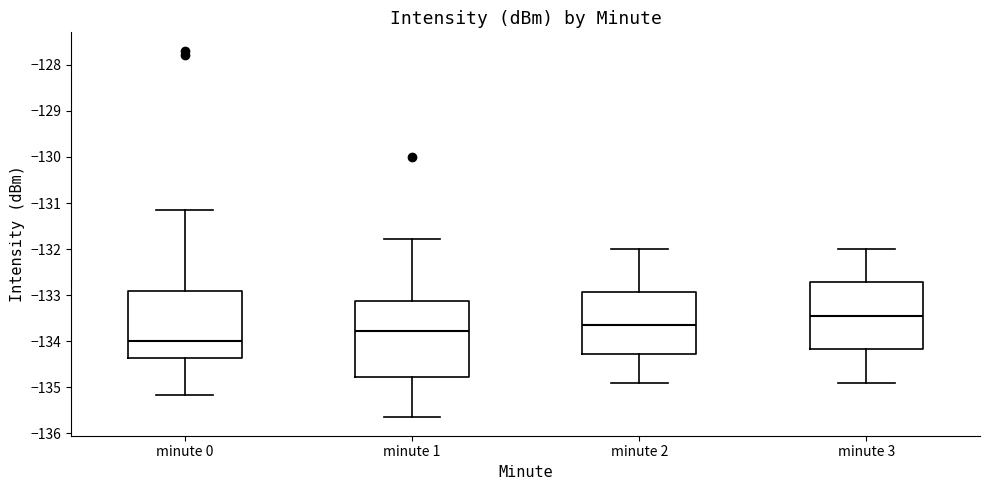

Reading left to right, read every box against the y-axis: the position of its median line, the range the box covers, and the ends of its whiskers. The values are not printed on the chart, so give them approximately, as read against the axis.

minute 0: median -134.0, box -134.4 to -132.9, whiskers -135.2 to -131.1
minute 1: median -133.8, box -134.8 to -133.1, whiskers -135.7 to -131.8
minute 2: median -133.6, box -134.3 to -132.9, whiskers -134.9 to -132.0
minute 3: median -133.4, box -134.2 to -132.7, whiskers -134.9 to -132.0